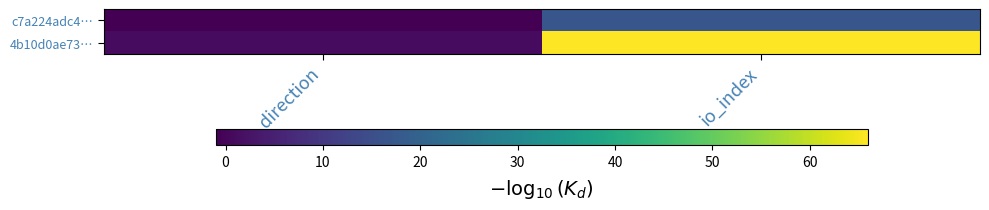

What is the spread (max minus min) of values at direction?

2